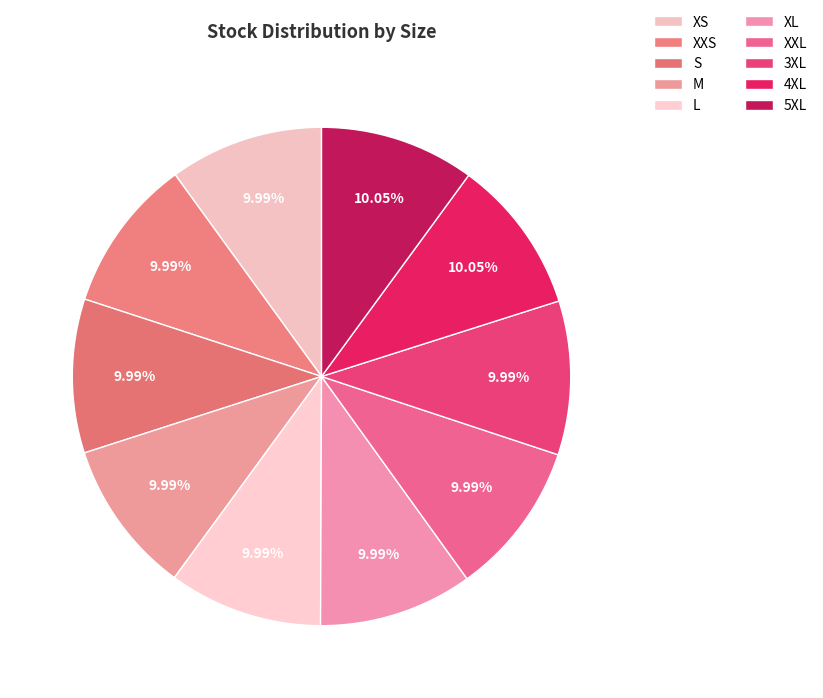

What is the change in value from XXS to S?

-137163